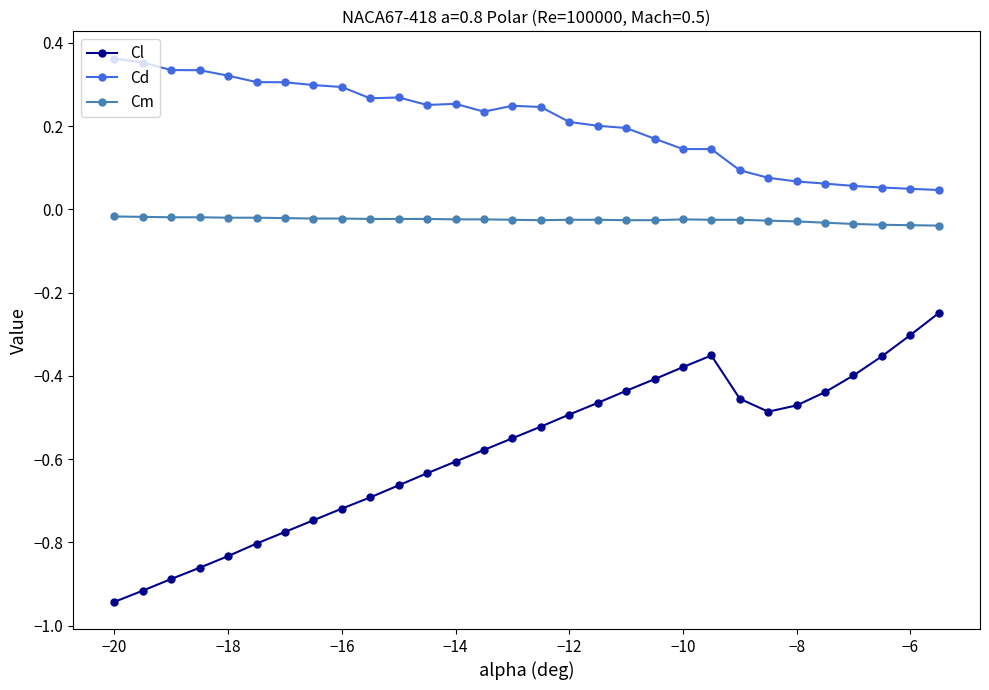

Rank the series by their maximum value, from lowest to highest.

Cl, Cm, Cd